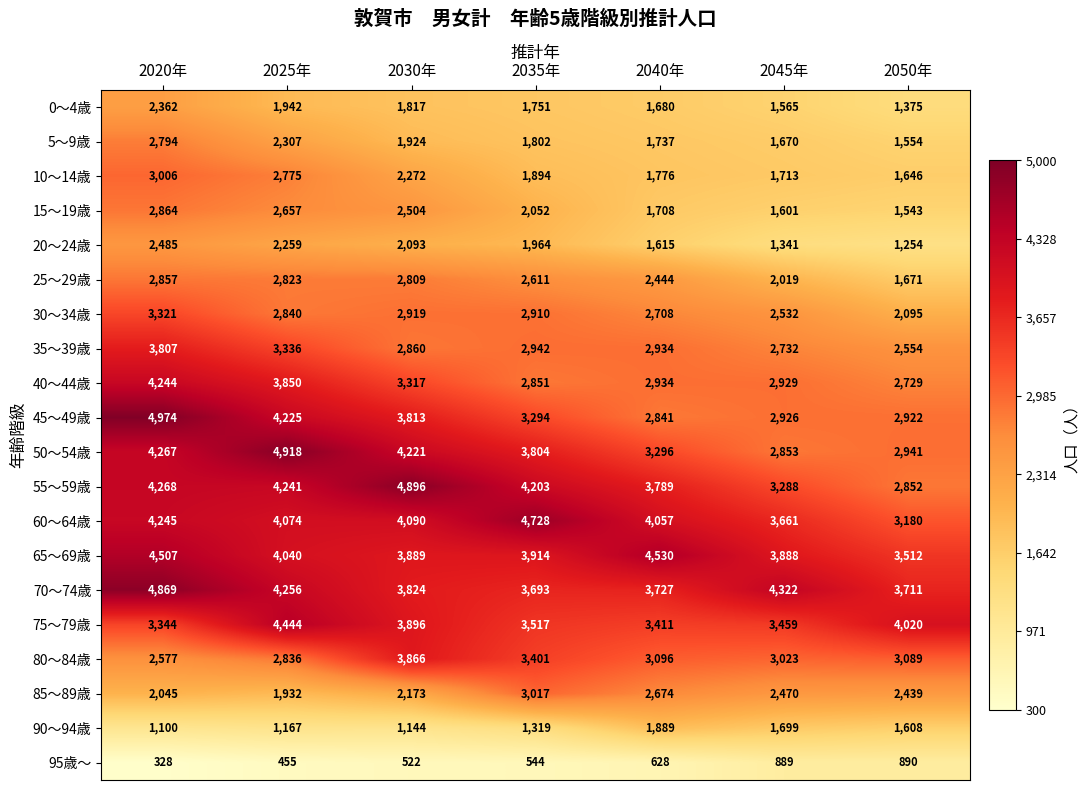

Which series has the largest range (max minus min)?

45～49歳